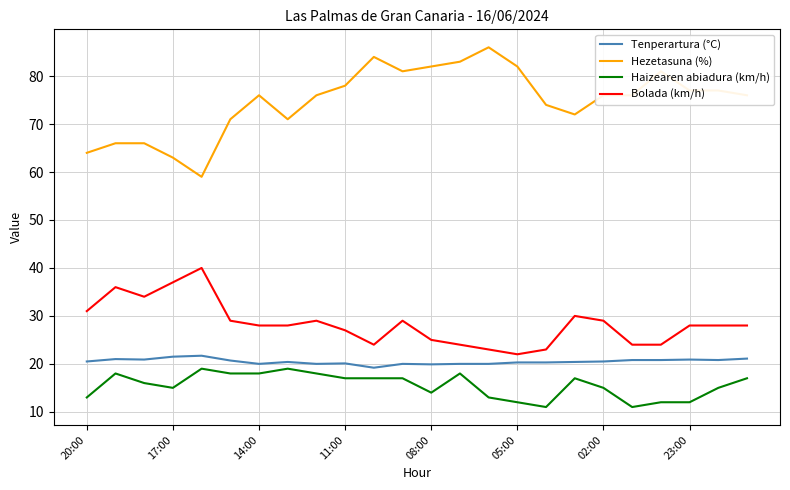

Which series has the largest total across all categories?

Hezetasuna (%)